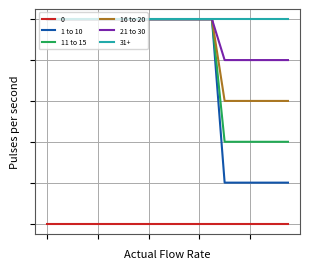

True or false: 21 to 30 has more than 2 points higher than both neighbors.

False